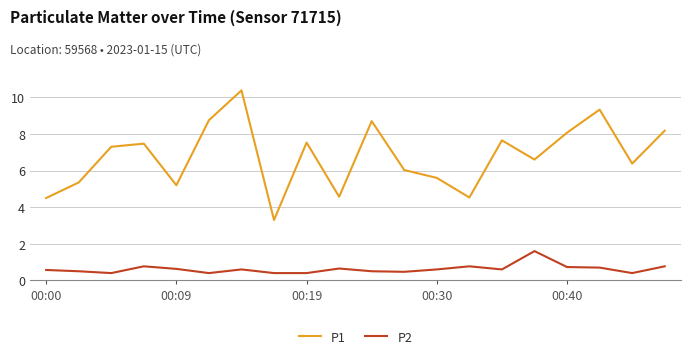

What is the minimum value for P1?

3.3